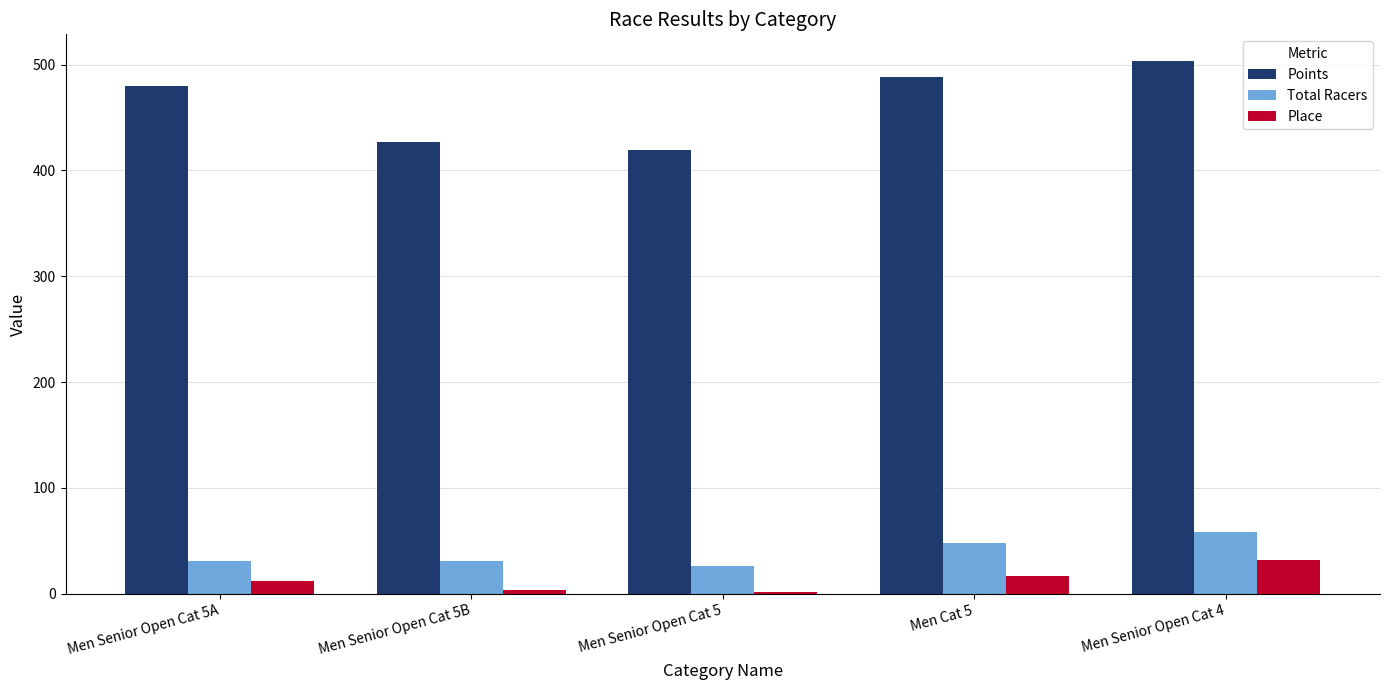

How many data points does each series have?

5